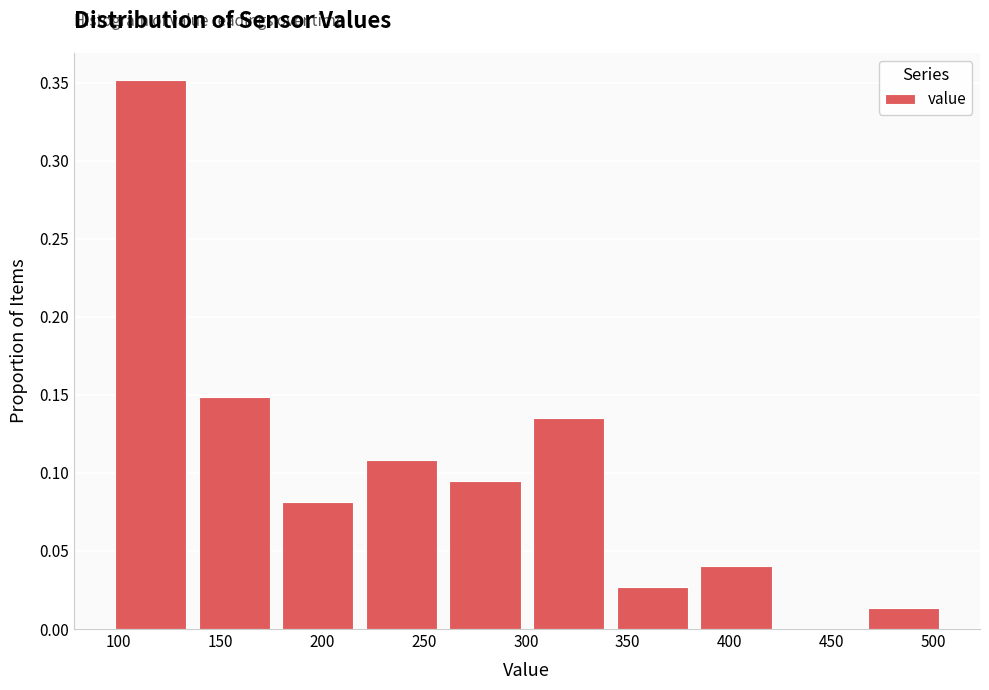

Reading left to right, transcribe this chart: for each bar, give the range it covers on the x-axis and its height. Neither the bar edges nor the heights are printed on the chart, so give them approximately, as read against the axes.

95 to 135: 0.350
135 to 175: 0.150
175 to 220: 0.080
220 to 260: 0.110
260 to 300: 0.095
300 to 340: 0.135
340 to 385: 0.025
385 to 425: 0.040
425 to 465: 0
465 to 505: 0.015